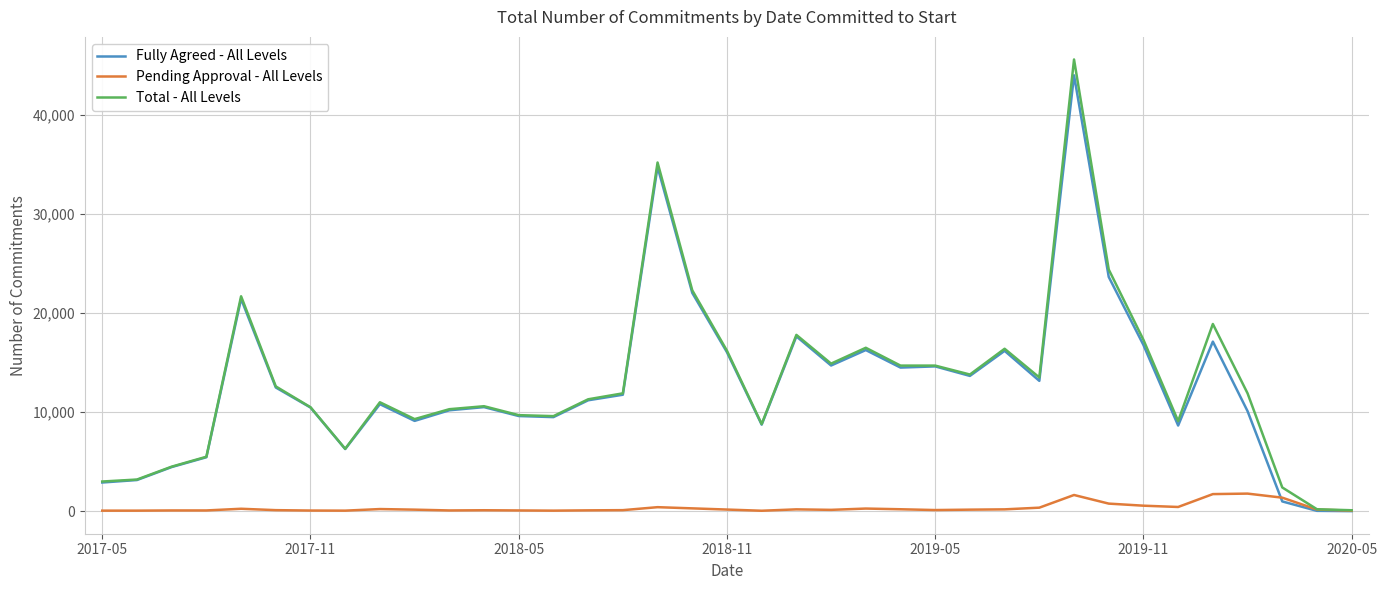

What is the maximum value shown in the chart?

45600